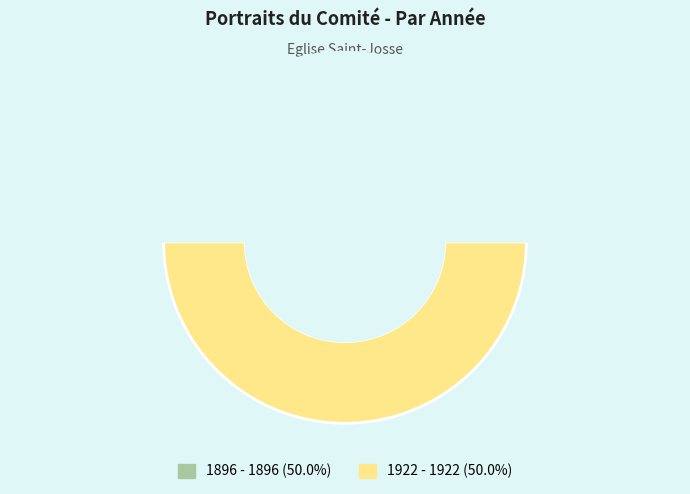

What is the largest slice in the pie chart?

1922 - 1922